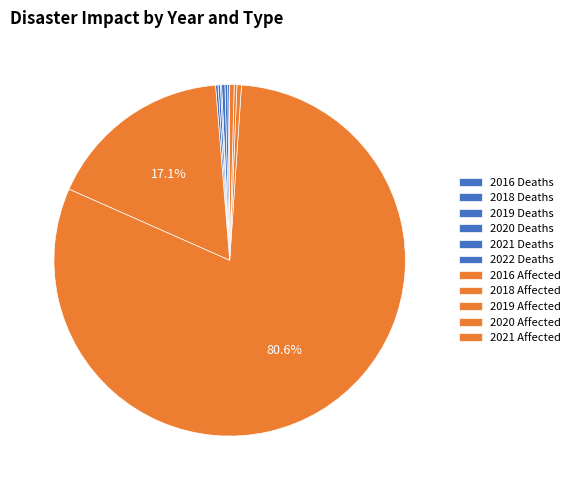

What percentage is NOT represented by 2016 Deaths?

99.8%